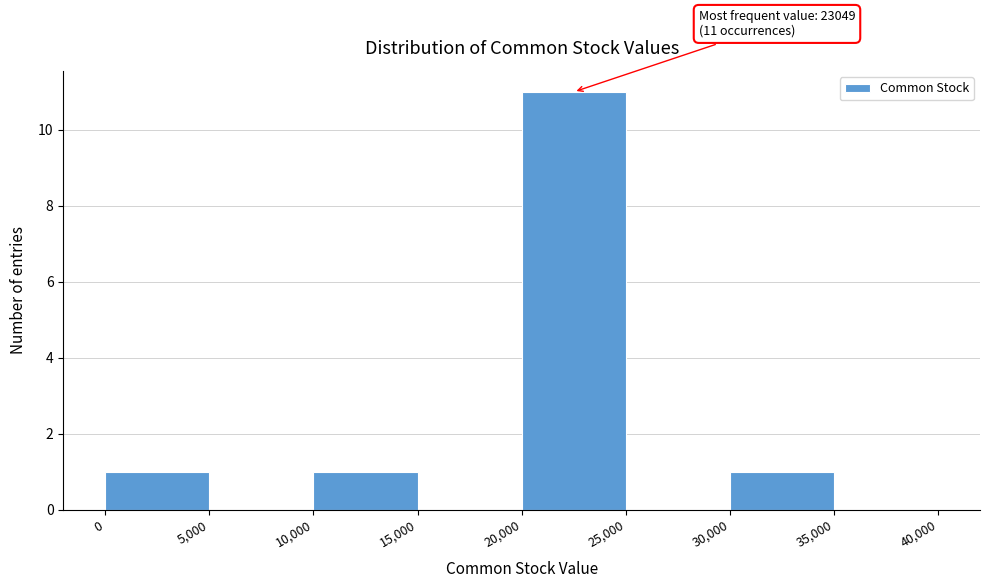

Over which range of the x-axis is the bar tallest?

20,000 to 25,000